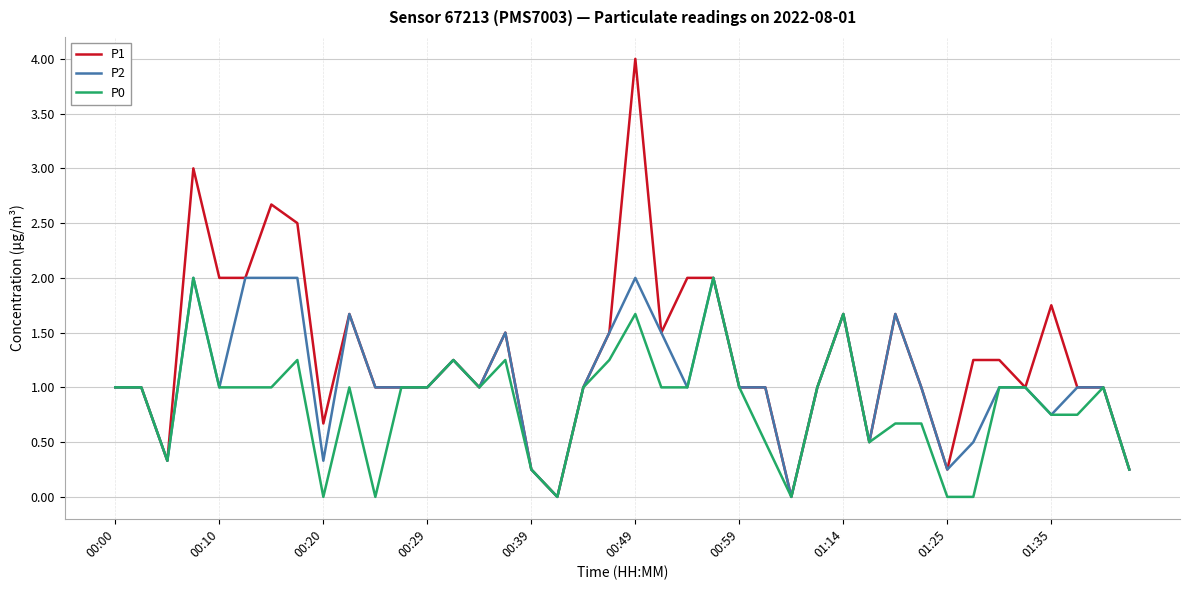

True or false: P0 has more than 0 points higher than both neighbors.

True